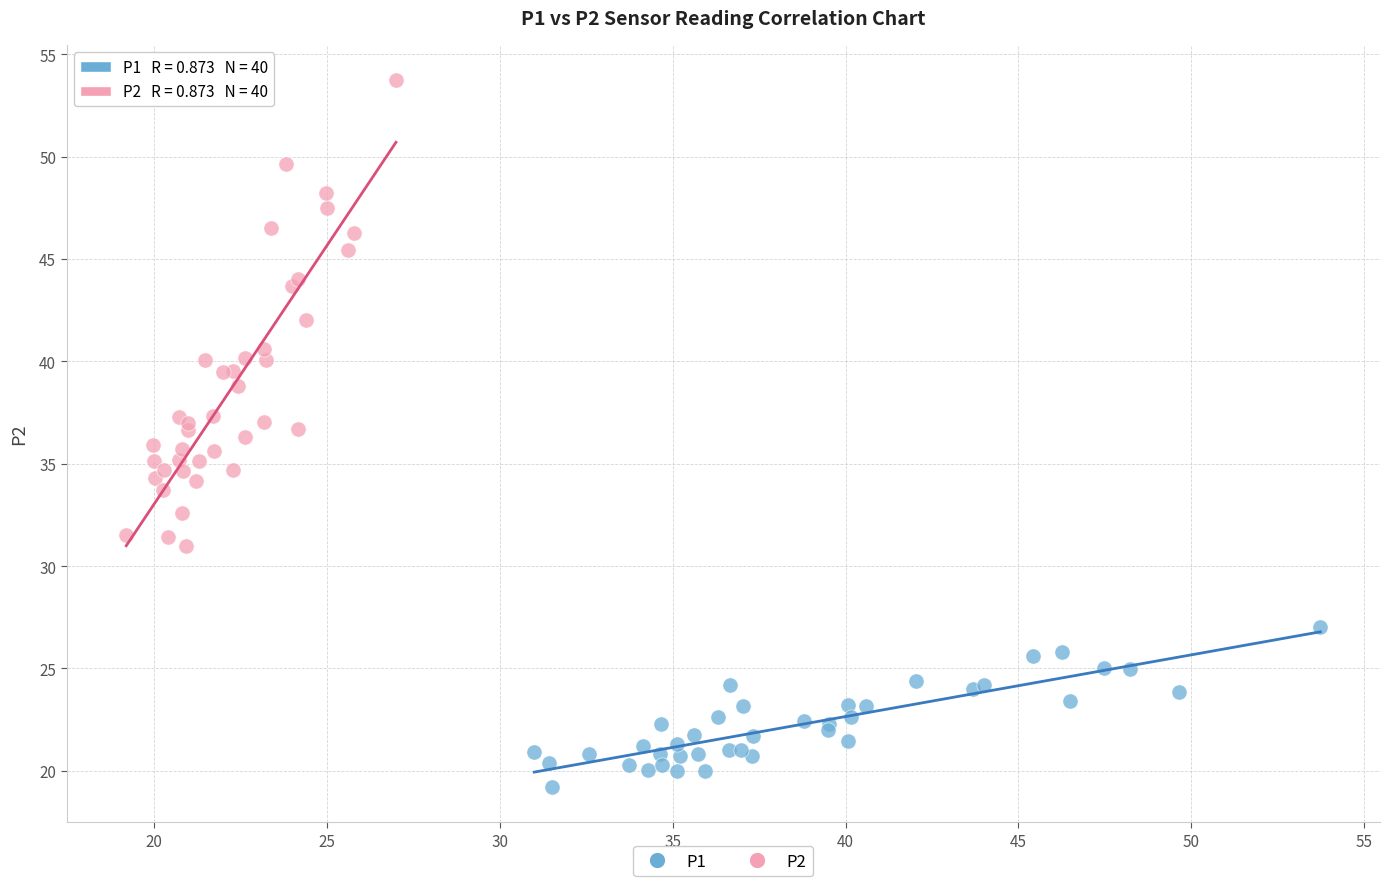

What are all the series names shown in the legend?

P1, P2